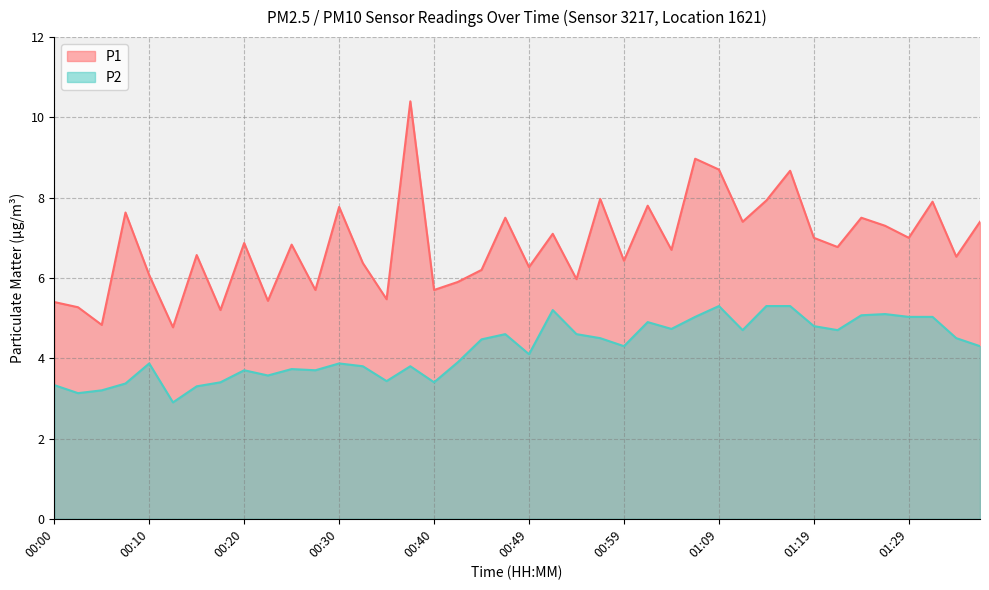

True or false: P2 and P1 cross at least once.

False